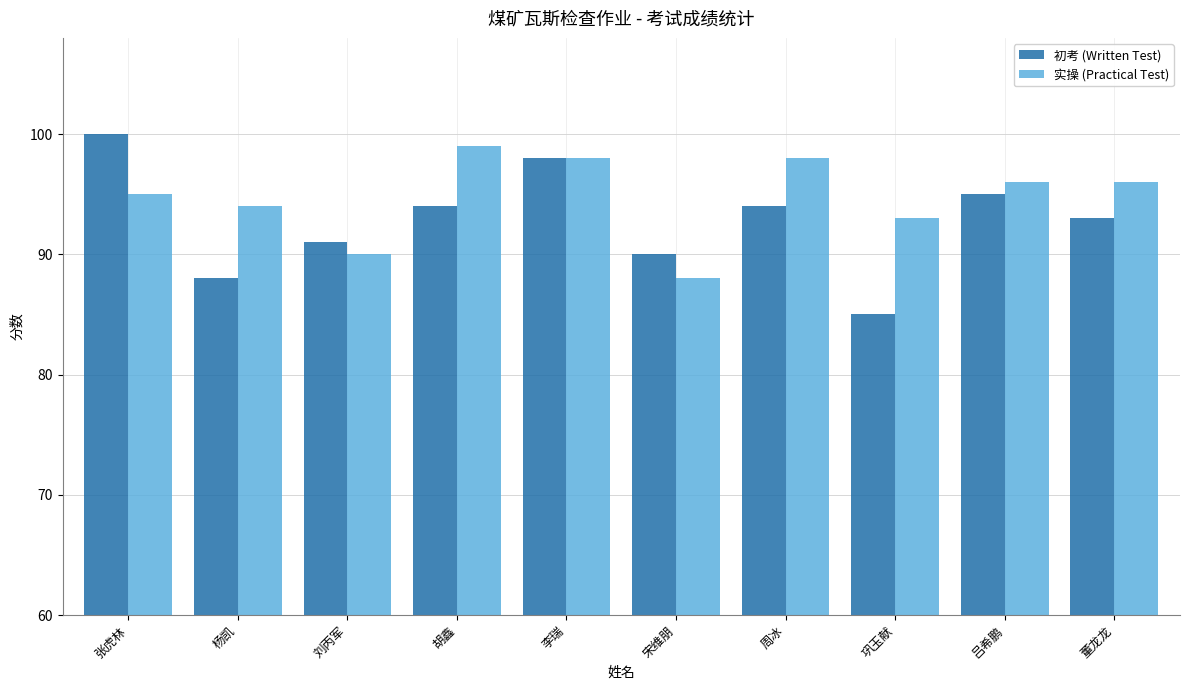

Reading right to left, extract all data points from this chart.

初考 (Written Test): 93	95	85	94	90	98	94	91	88	100
实操 (Practical Test): 96	96	93	98	88	98	99	90	94	95